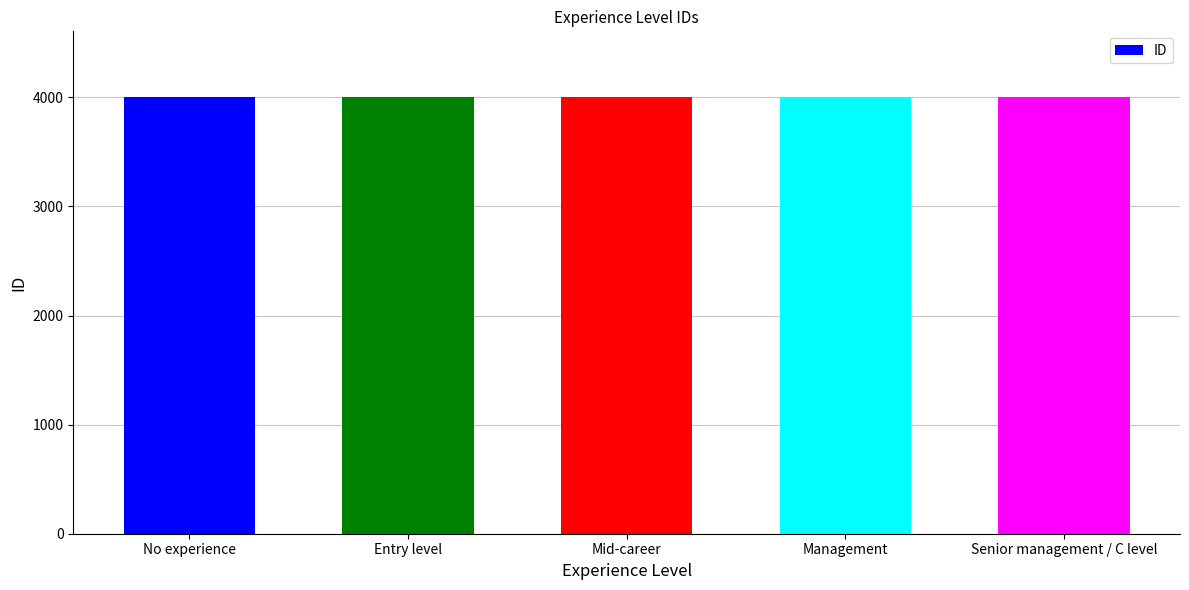

Read the value at No experience.

4001